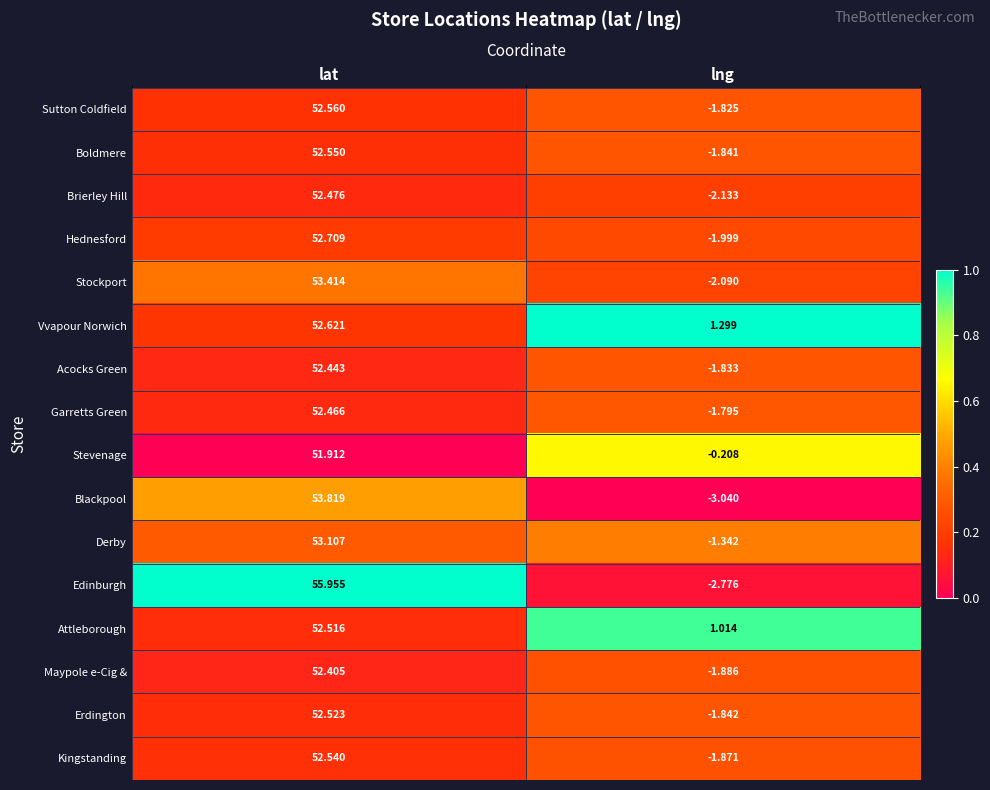

Which series has the widest spread of values?

Edinburgh